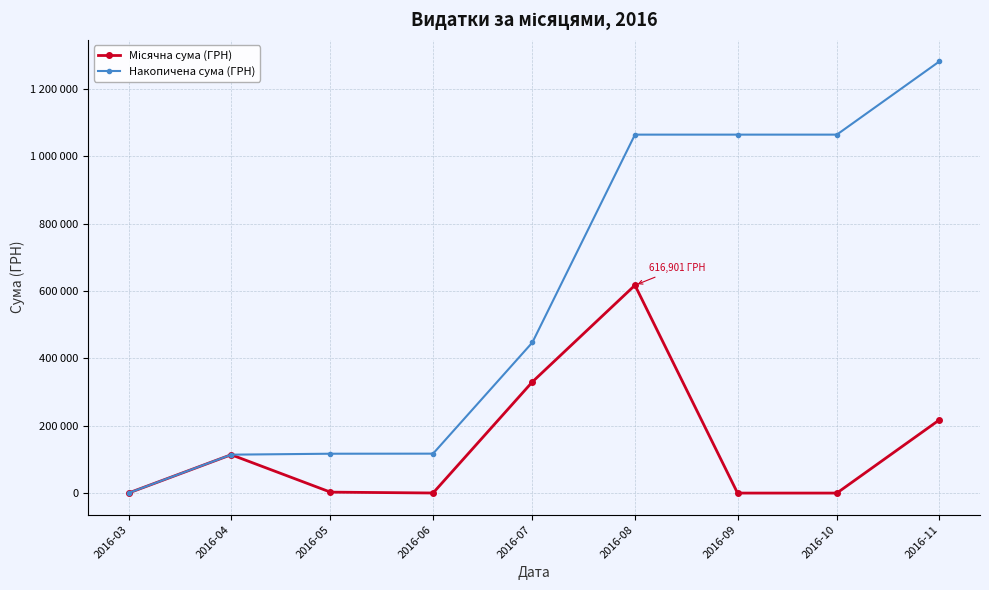

What is the total value across all series at 2016-11?

1498684.3